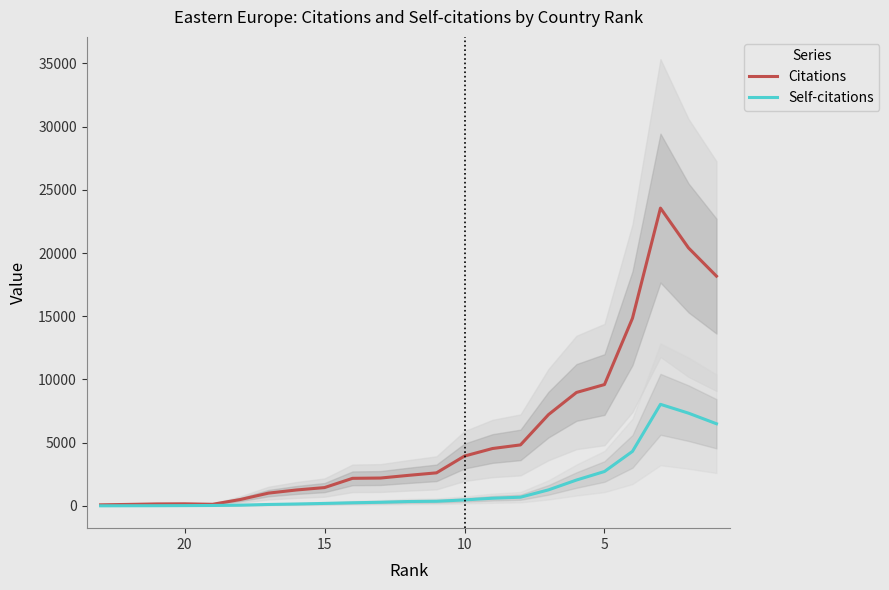

Count the number of categories in the chart.

23